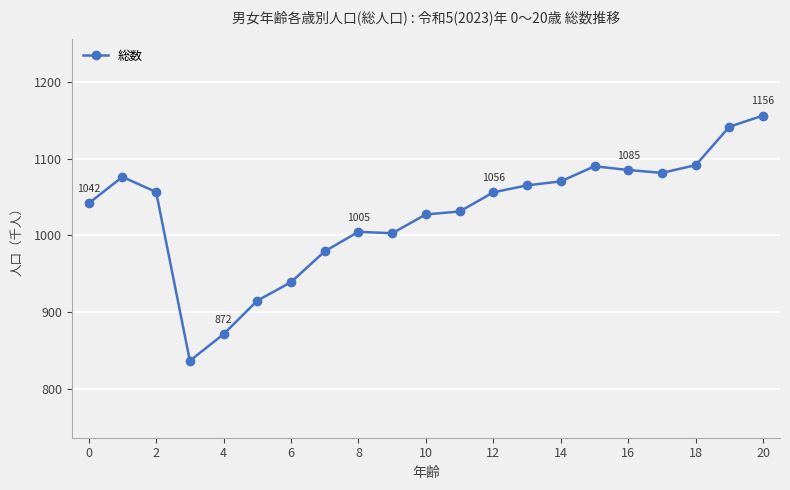

What is the maximum value shown in the chart?

1155.9